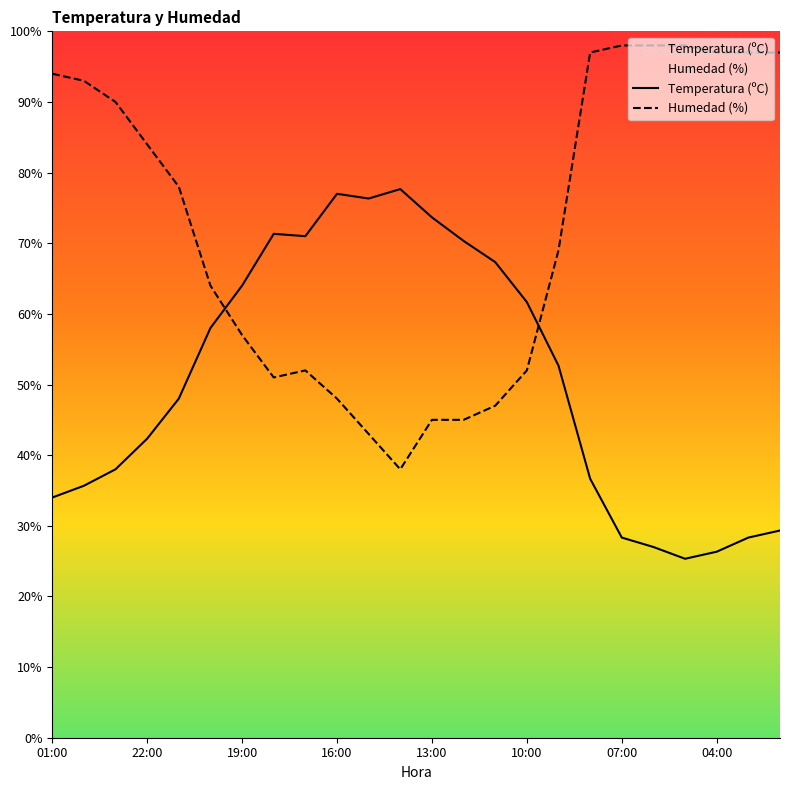

Count the number of categories in the chart.

24